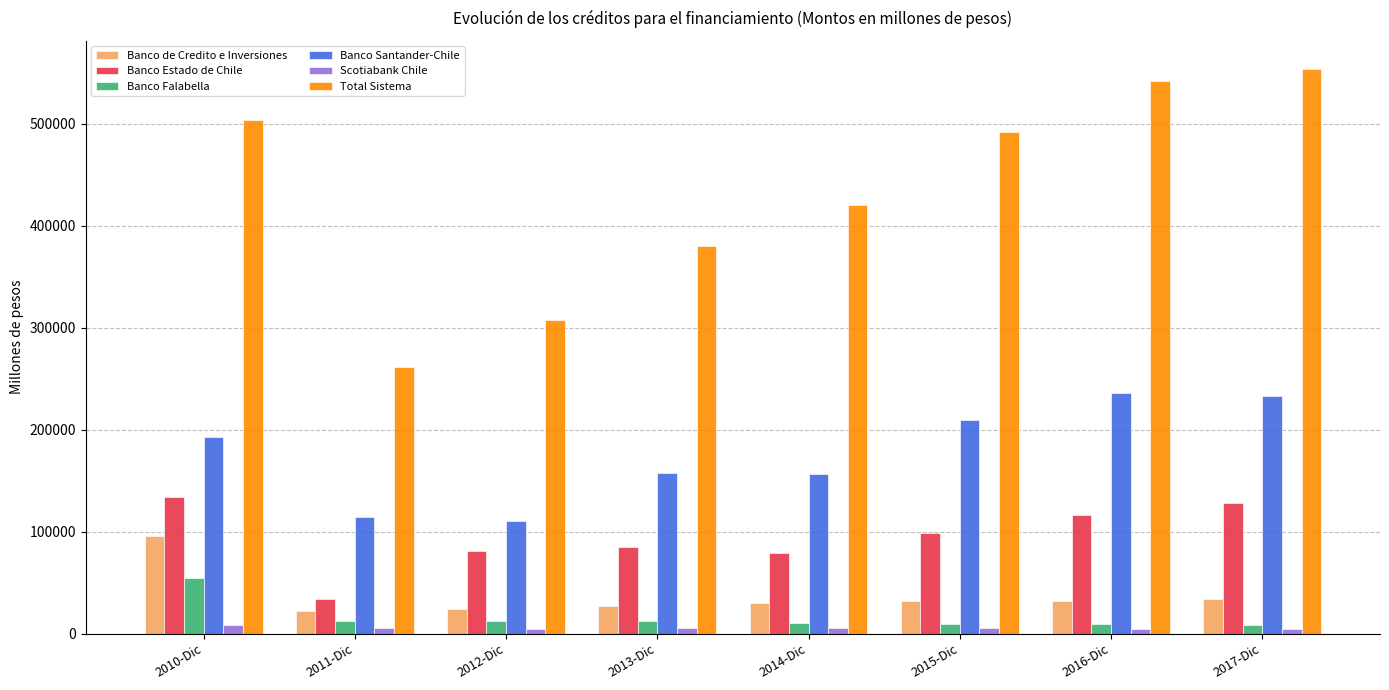

What is the spread (max minus min) of values at 2015-Dic?

487196